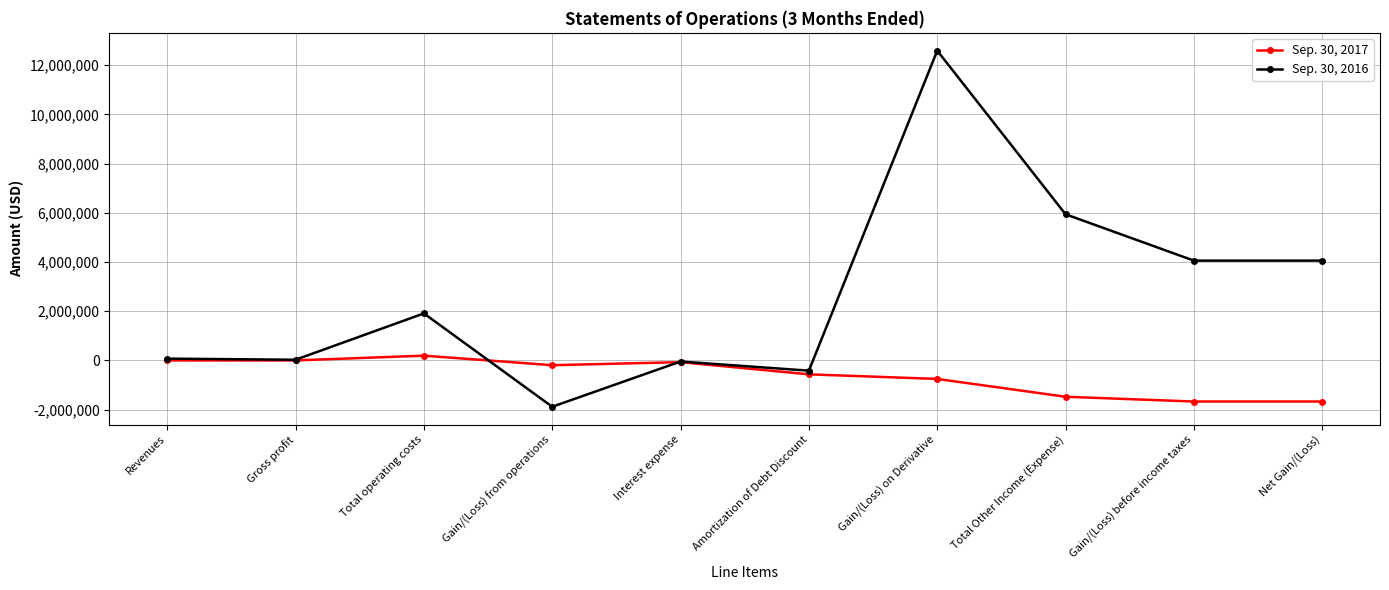

What is the difference between the maximum and second lowest values in the Sep. 30, 2017 series?

1864174